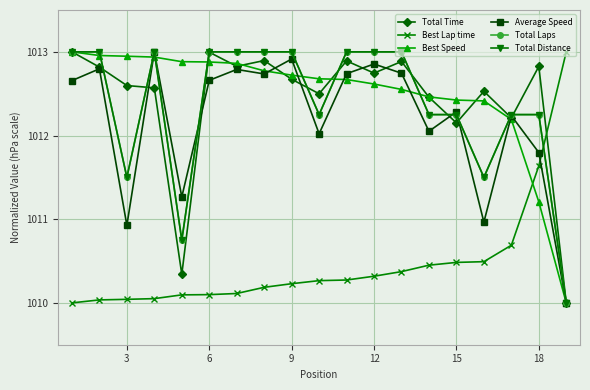

How many times do Best Lap time and Best Speed cross each other?

1